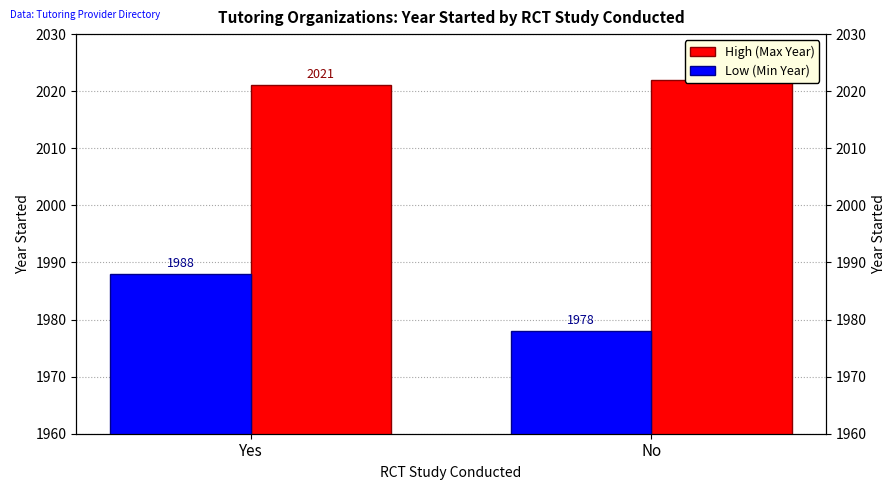

How many distinct data groups are displayed?

2